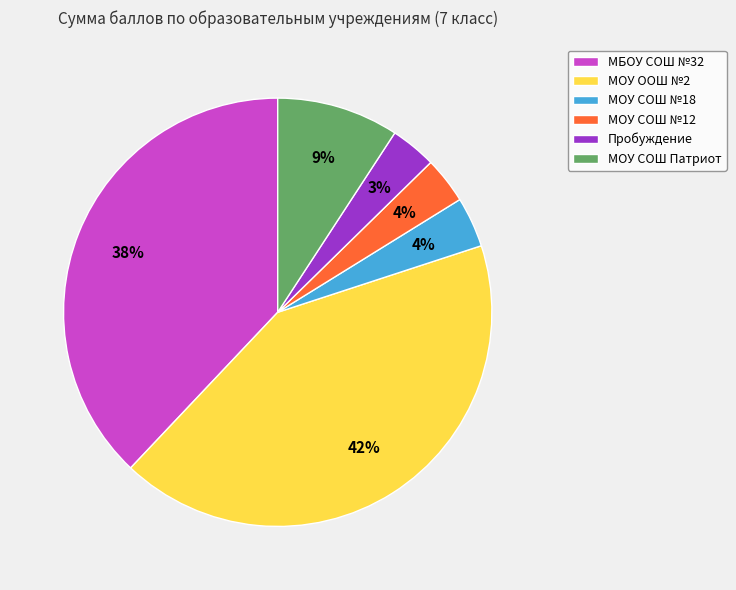

Does any single category account for the majority?

No